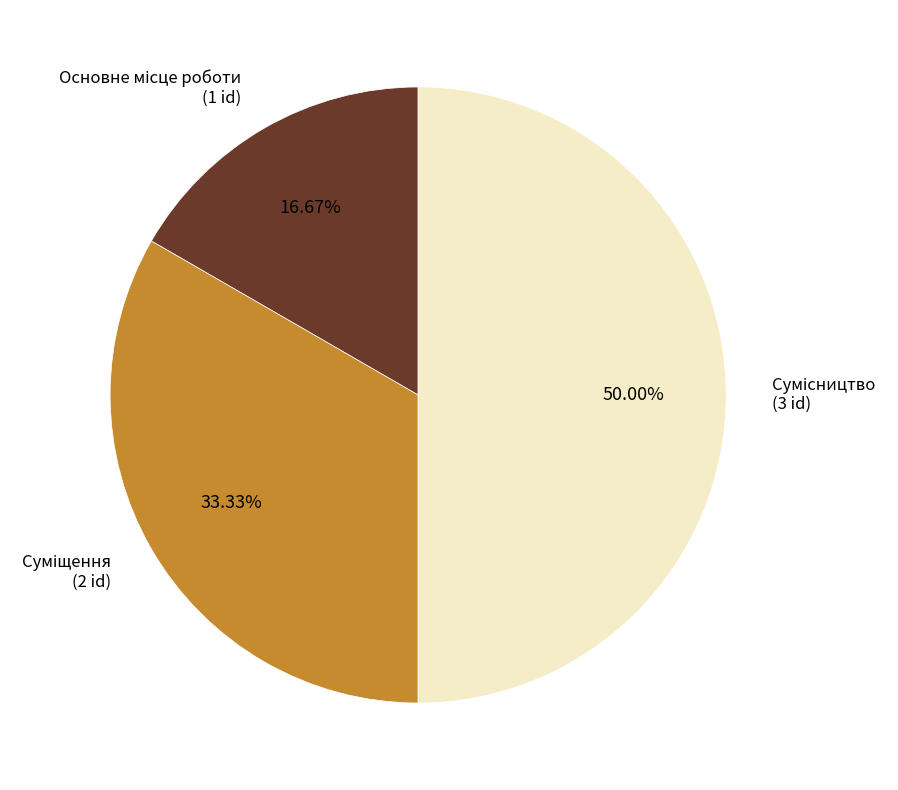

How many segments does this pie chart have?

3